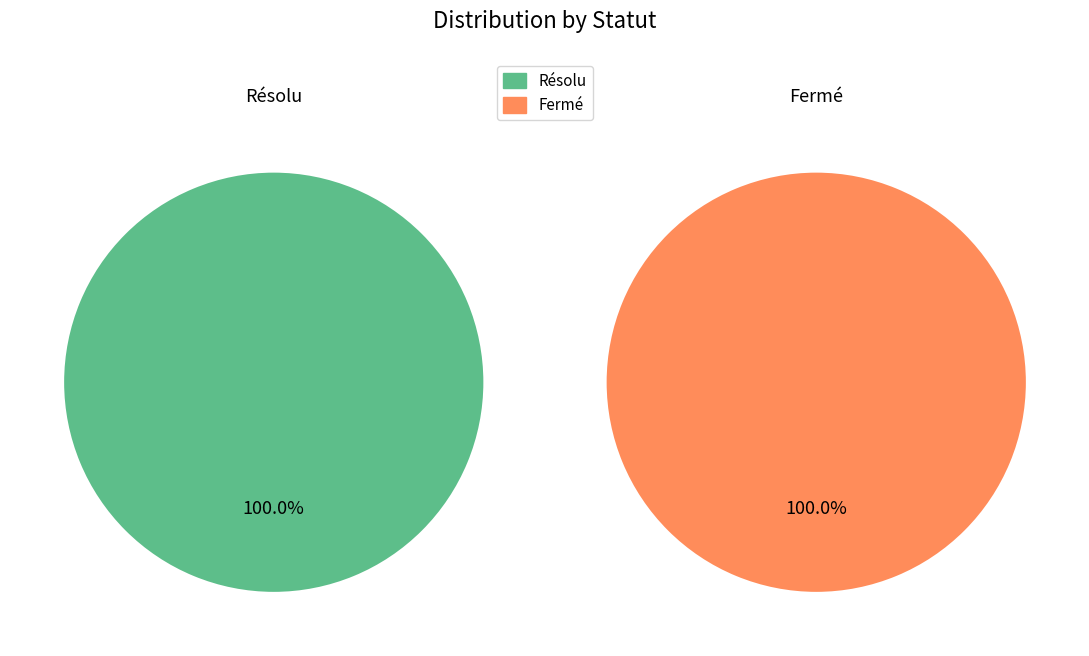

Rank the series by their maximum value, from highest to lowest.

Fermé, Résolu